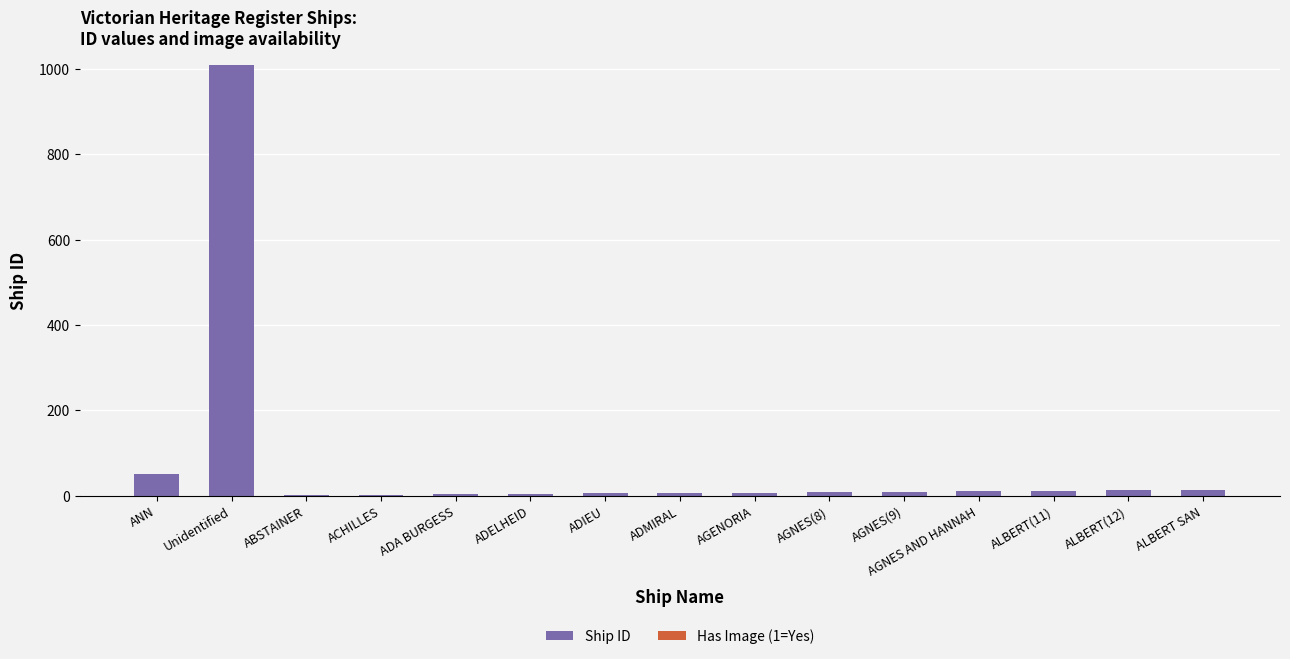

What is the sum of all Ship ID values?

1151